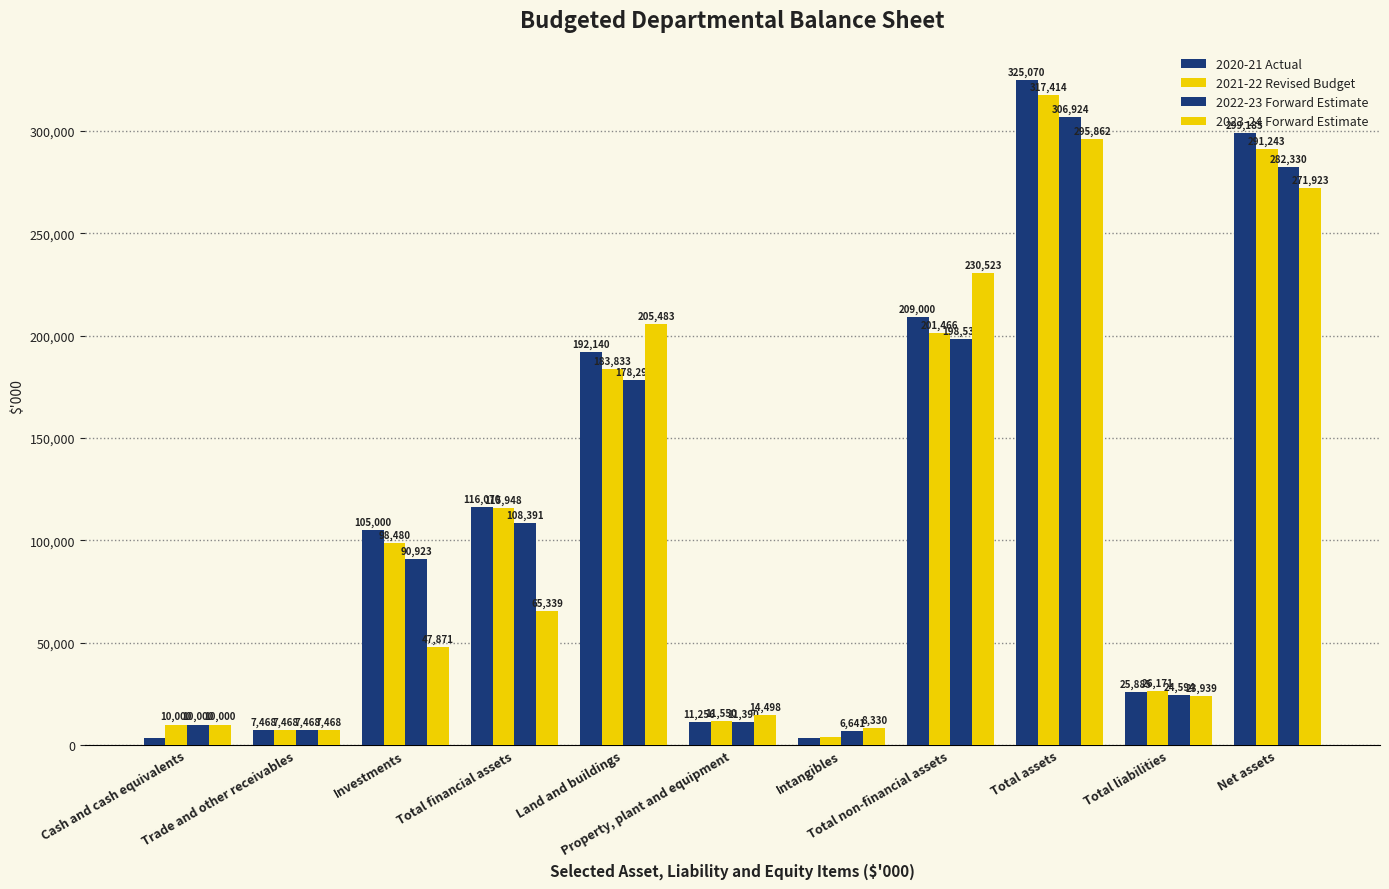

Does the chart contain any negative values?

No